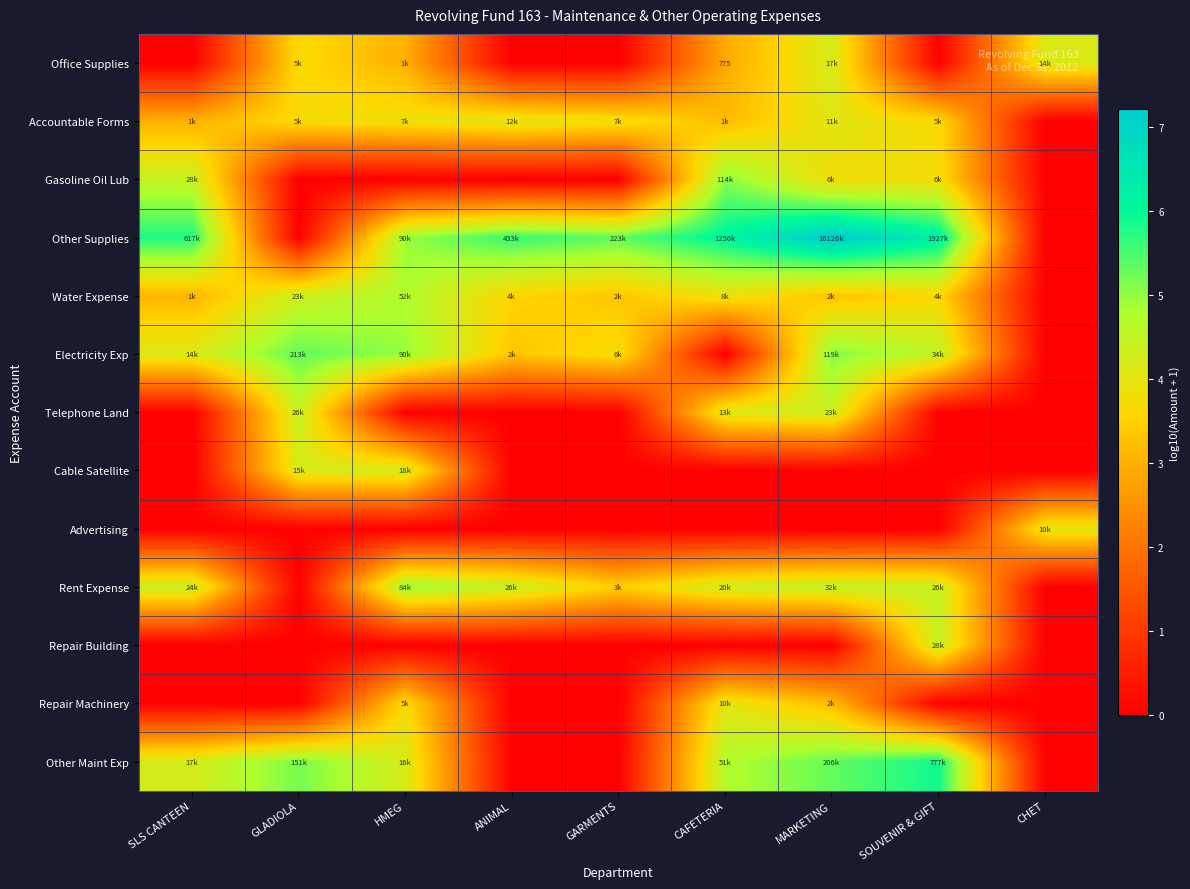

How many series are shown in this chart?

13